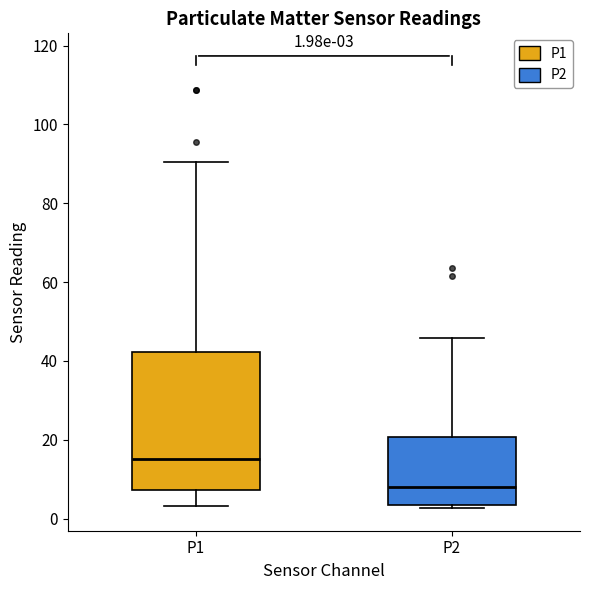

Which box is the tallest, from its lower edge to its upper edge?

P1